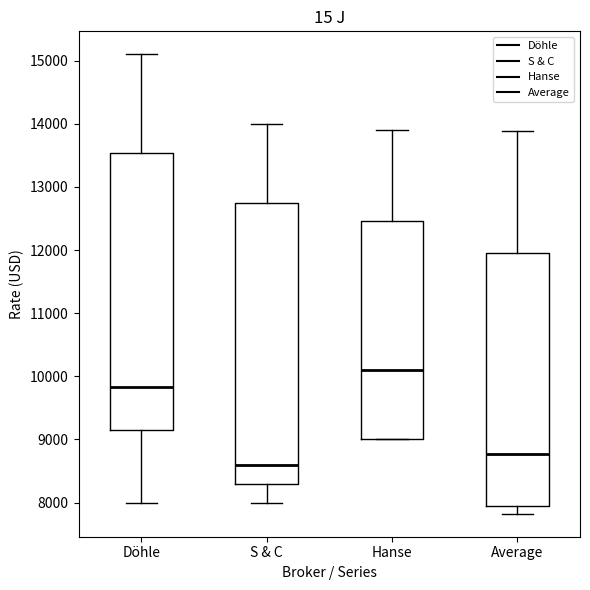

Reading left to right, read every box against the y-axis: the position of its median line, the range the box covers, and the ends of its whiskers. The values are not printed on the chart, so give them approximately, as read against the axis.

Döhle: median 9800, box 9200 to 13500, whiskers 8000 to 15100
S & C: median 8600, box 8300 to 12800, whiskers 8000 to 14000
Hanse: median 10100, box 9000 to 12500, whiskers 9000 to 13900
Average: median 8800, box 7900 to 11900, whiskers 7800 to 13900